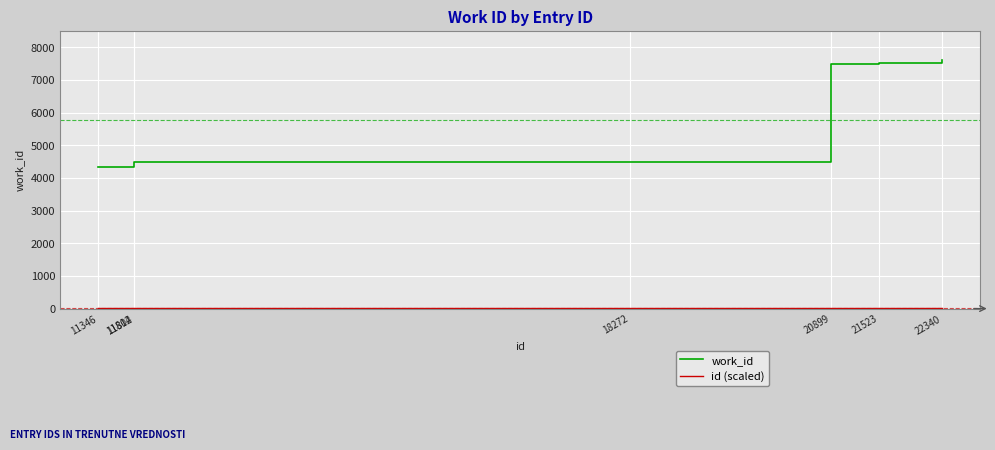

What is the maximum value for work_id?

7622